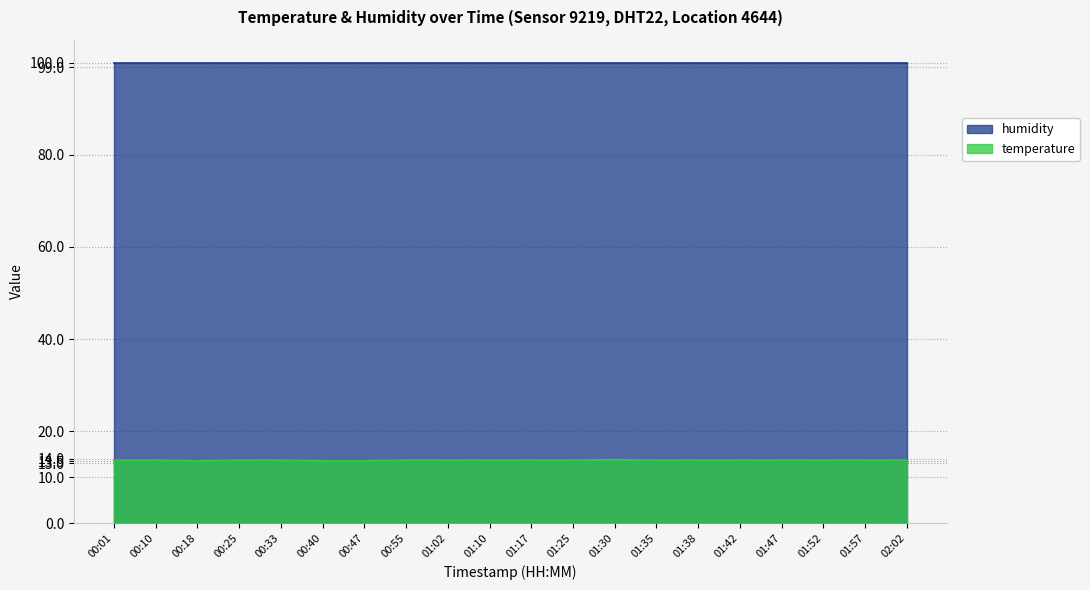

What is the average value?

13.7